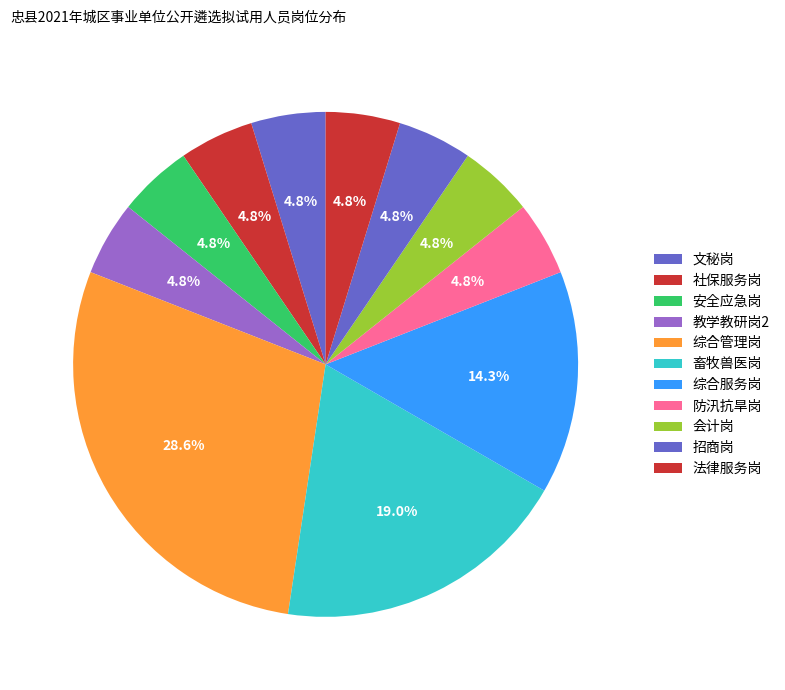

Count the number of slices in the pie.

11